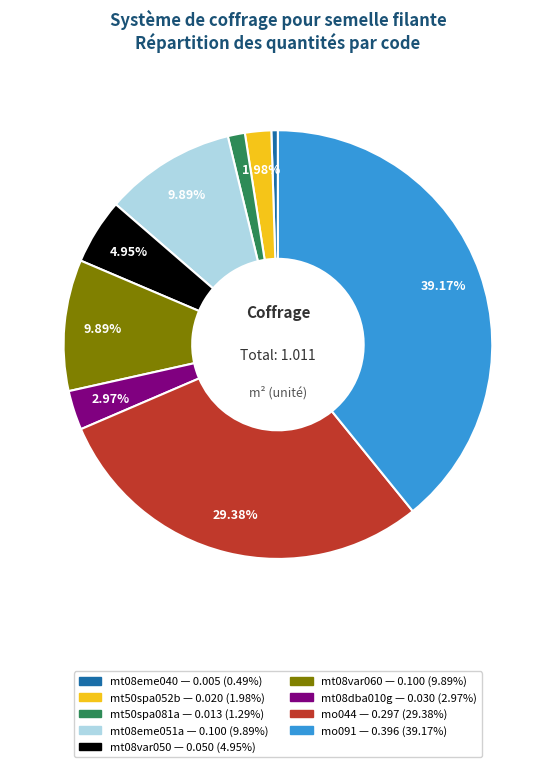

Which slice is the largest?

mo091